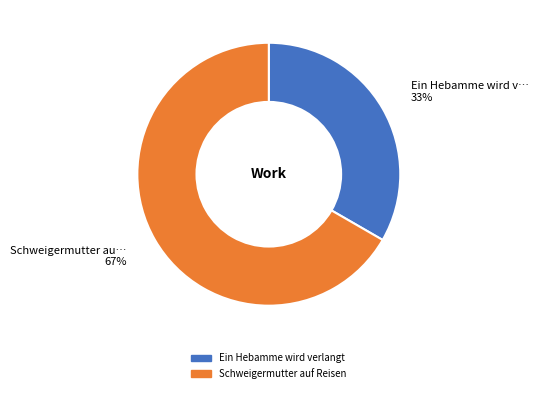

Which slice represents more than half of the pie?

Schweigermutter auf Reisen